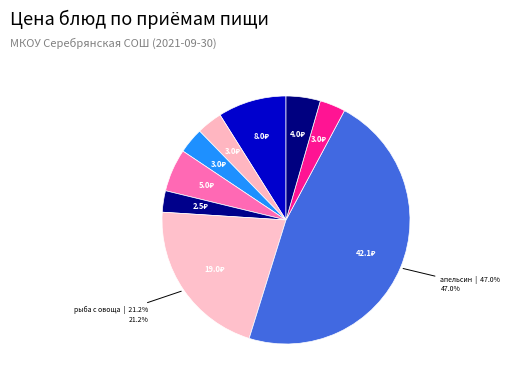

How many segments does this pie chart have?

9